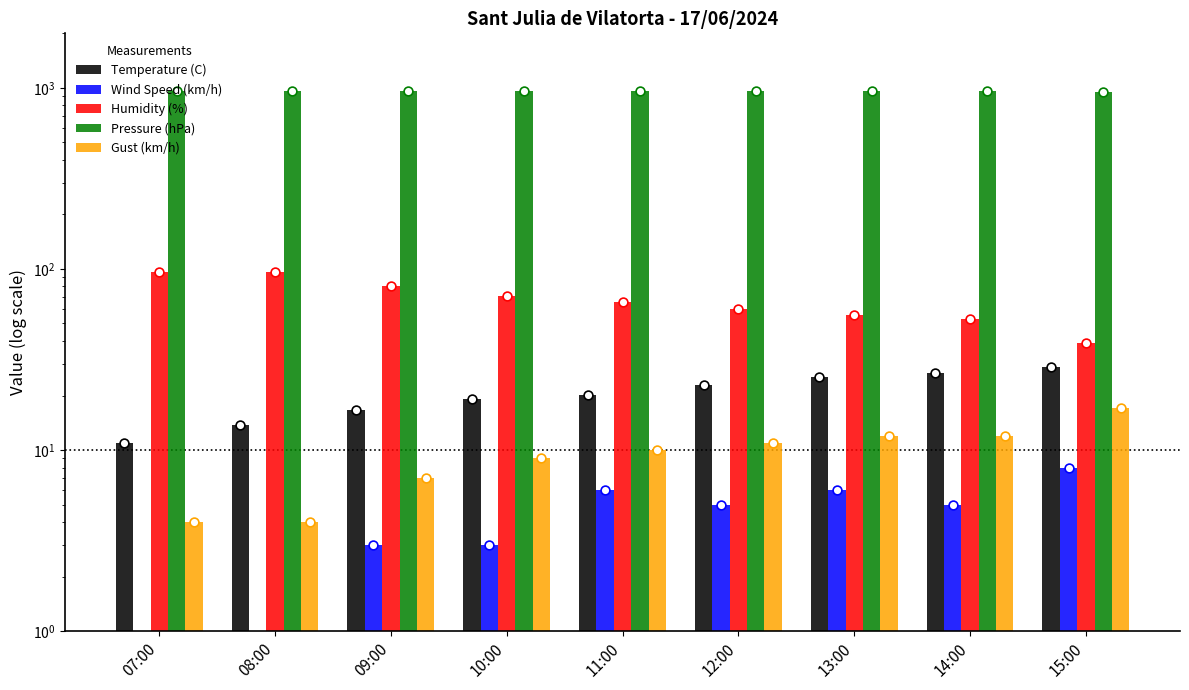

Which series contains the highest Y value?

Pressure (hPa)